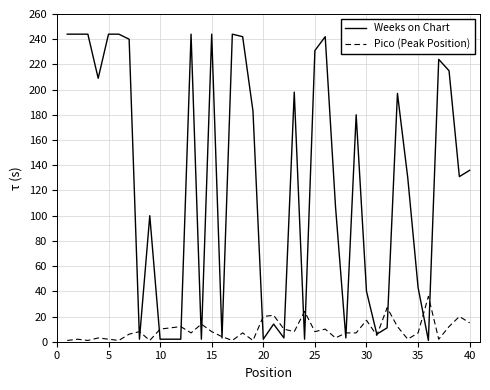

At how many categories does at least one series exceed 32?

27